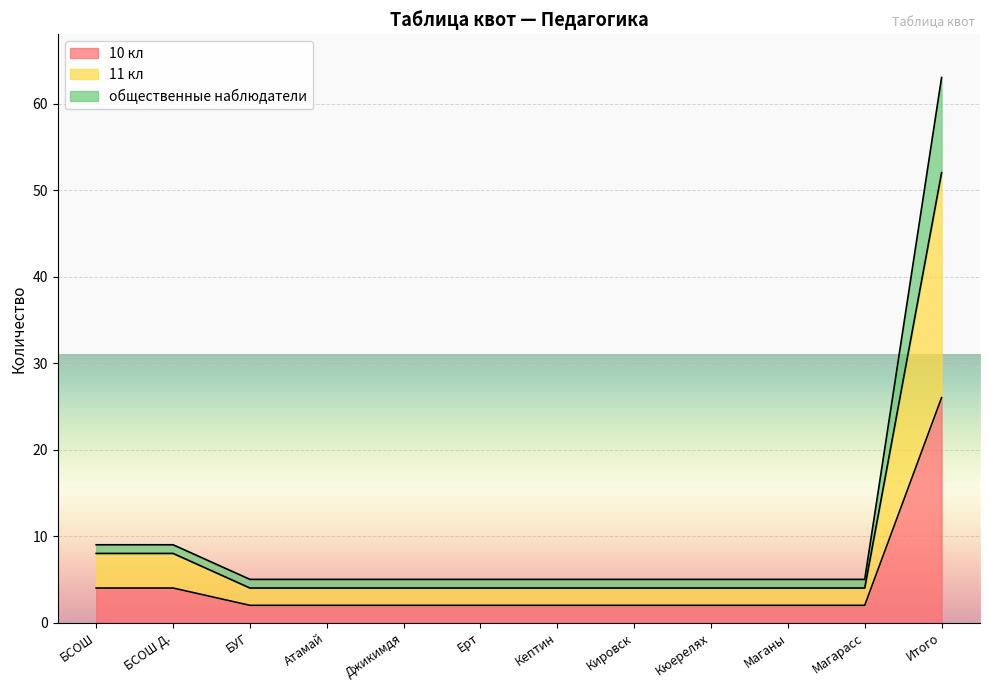

True or false: 10 кл and общественные наблюдатели intersect in this chart.

False